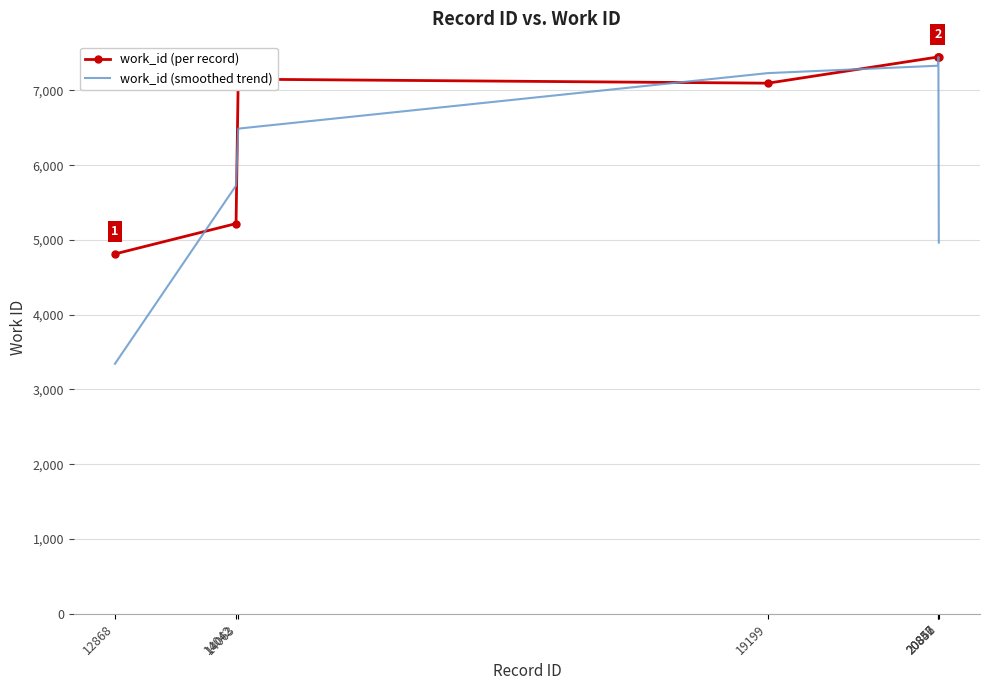

Rank the series by their average value, from lowest to highest.

work_id (smoothed trend), work_id (per record)